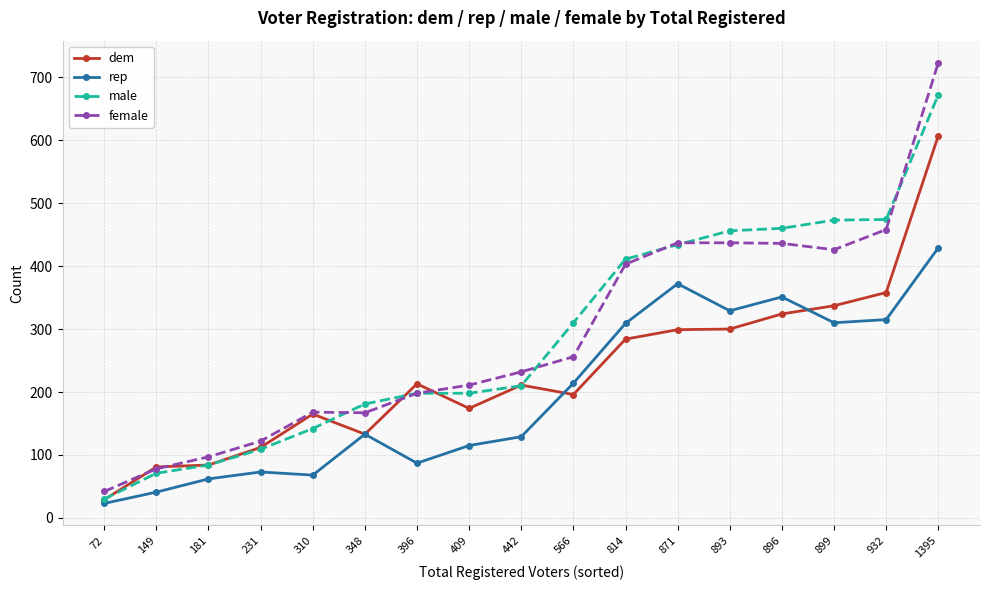

Is the value of rep at 1395 greater than the value of dem at 1395?

No